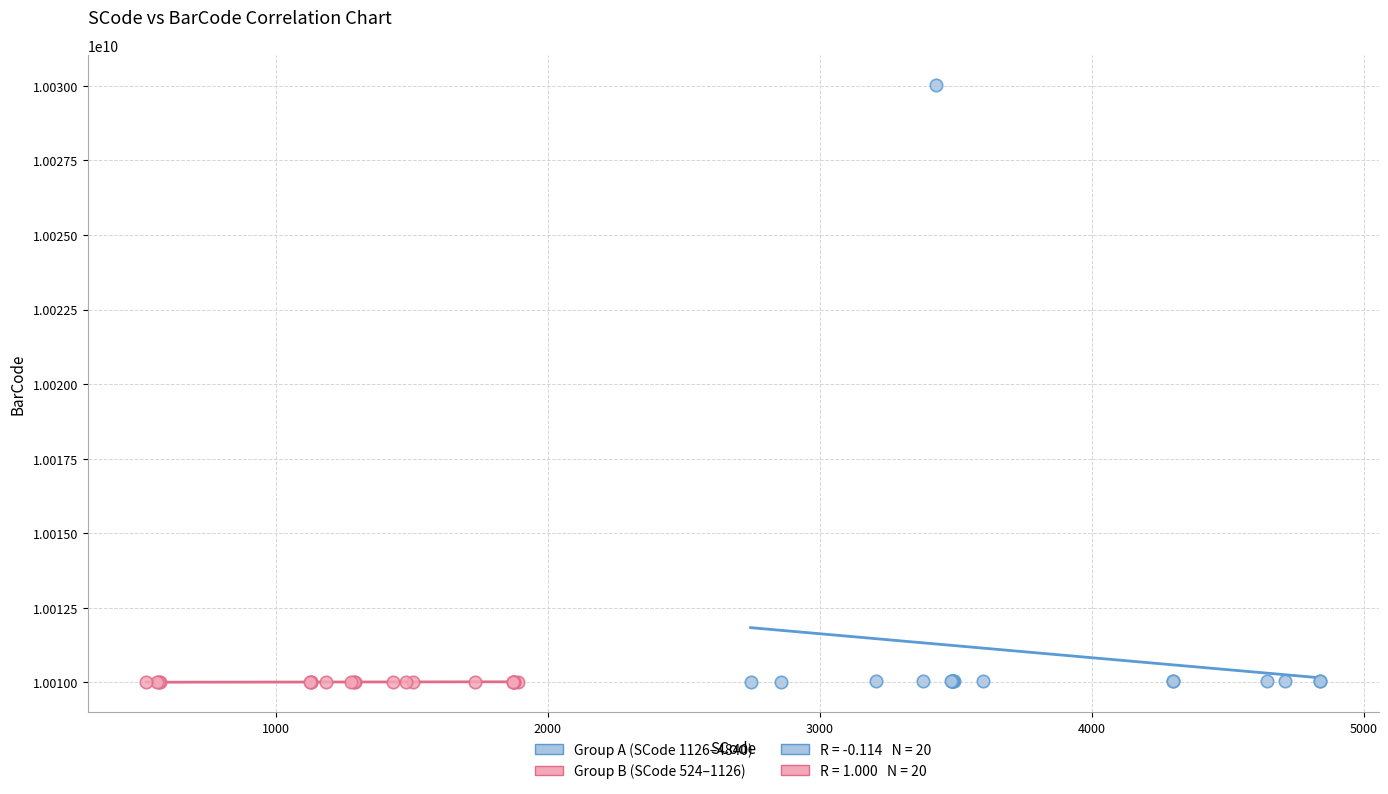

Which series contains the highest Y value?

Group A (SCode 1126–4840)